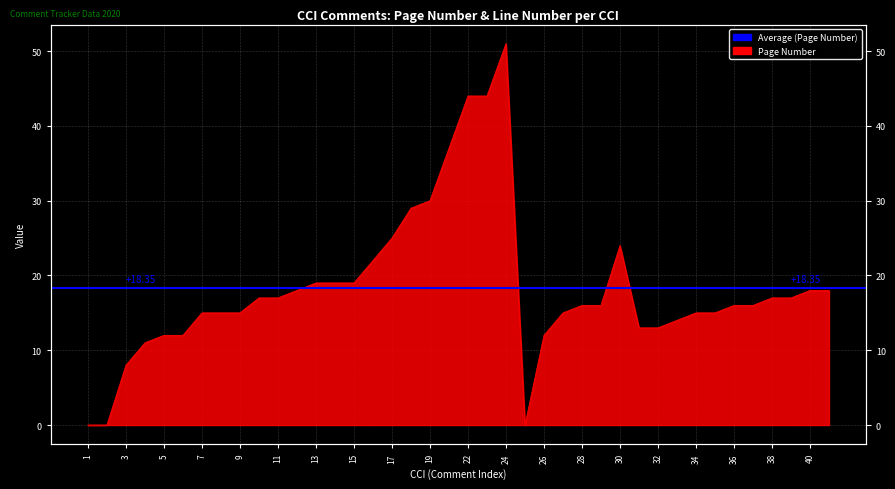

How many interior local peaks (higher than both neighbors) does the data have?

2